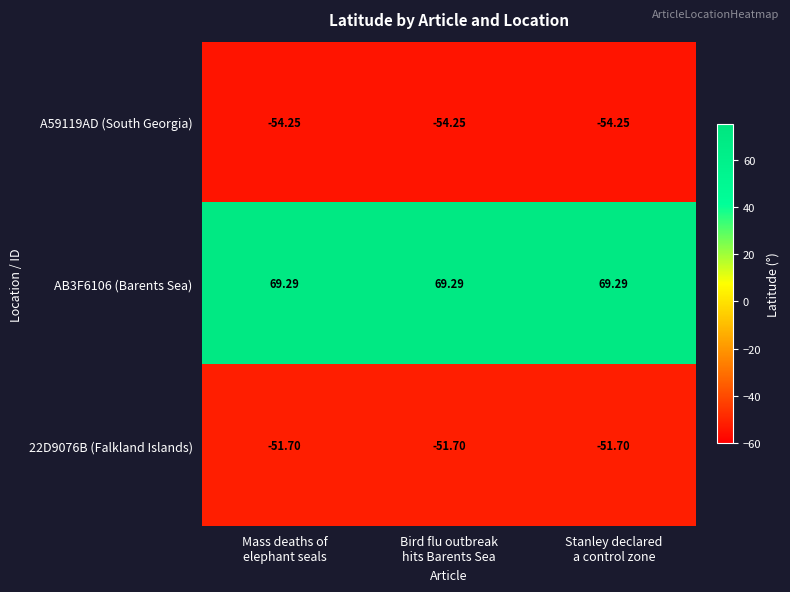

List the series in order of their peak value, lowest first.

A59119AD (South Georgia), 22D9076B (Falkland Islands), AB3F6106 (Barents Sea)